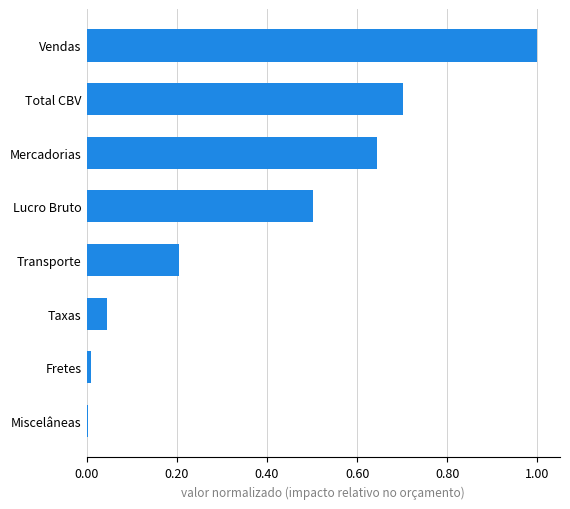

What is the approximate value at Total CBV?

0.7